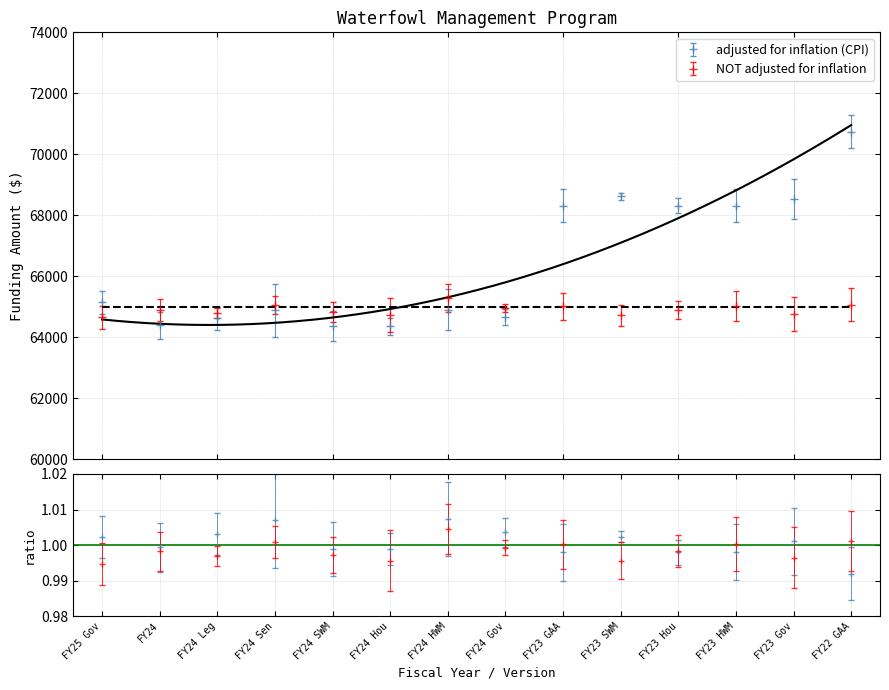

Rank the categories by value from lowest to highest.

FY24 SWM, FY24 Hou, FY24, FY24 Leg, FY24 Gov, FY24 Sen, FY24 HWM, FY25 Gov, FY23 GAA, FY23 HWM, FY23 Hou, FY23 Gov, FY23 SWM, FY22 GAA